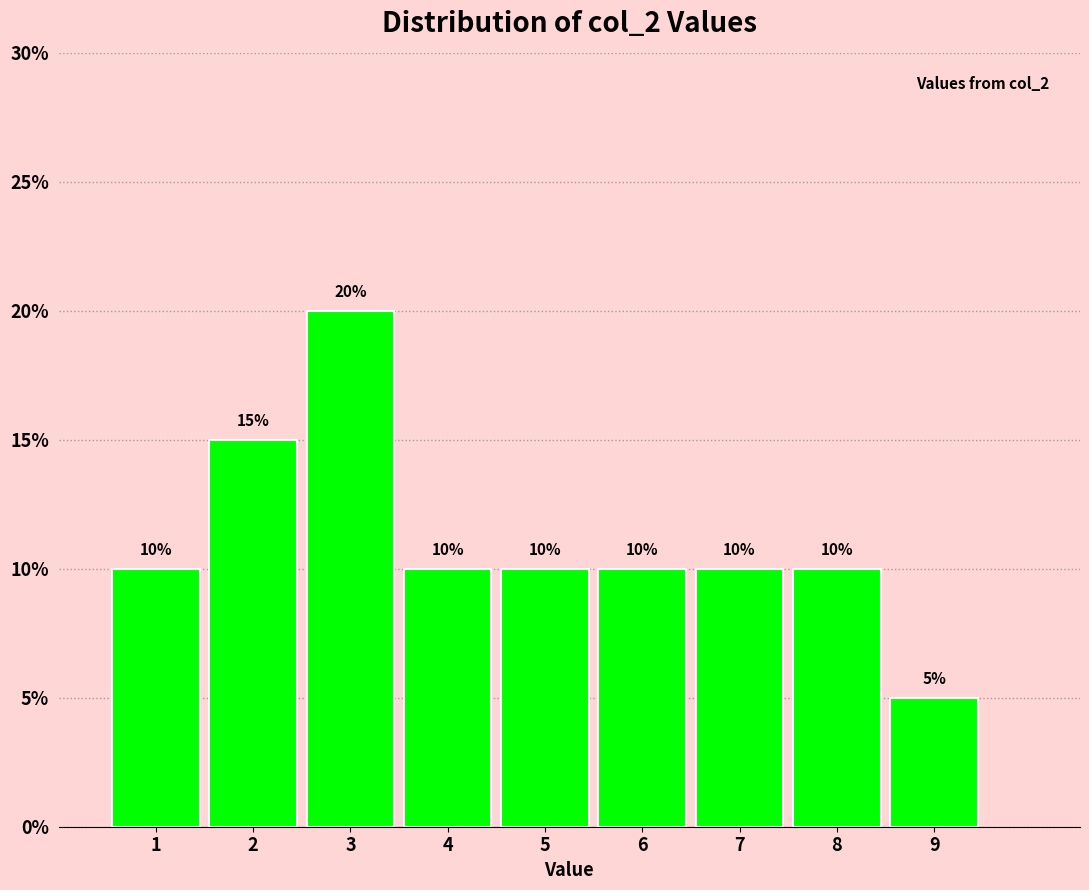

Reading left to right, list every bar in this chart as the range it spans on the x-axis followed by its height.

0.5 to 1.5: 10
1.5 to 2.5: 15
2.5 to 3.5: 20
3.5 to 4.5: 10
4.5 to 5.5: 10
5.5 to 6.5: 10
6.5 to 7.5: 10
7.5 to 8.5: 10
8.5 to 9.5: 5